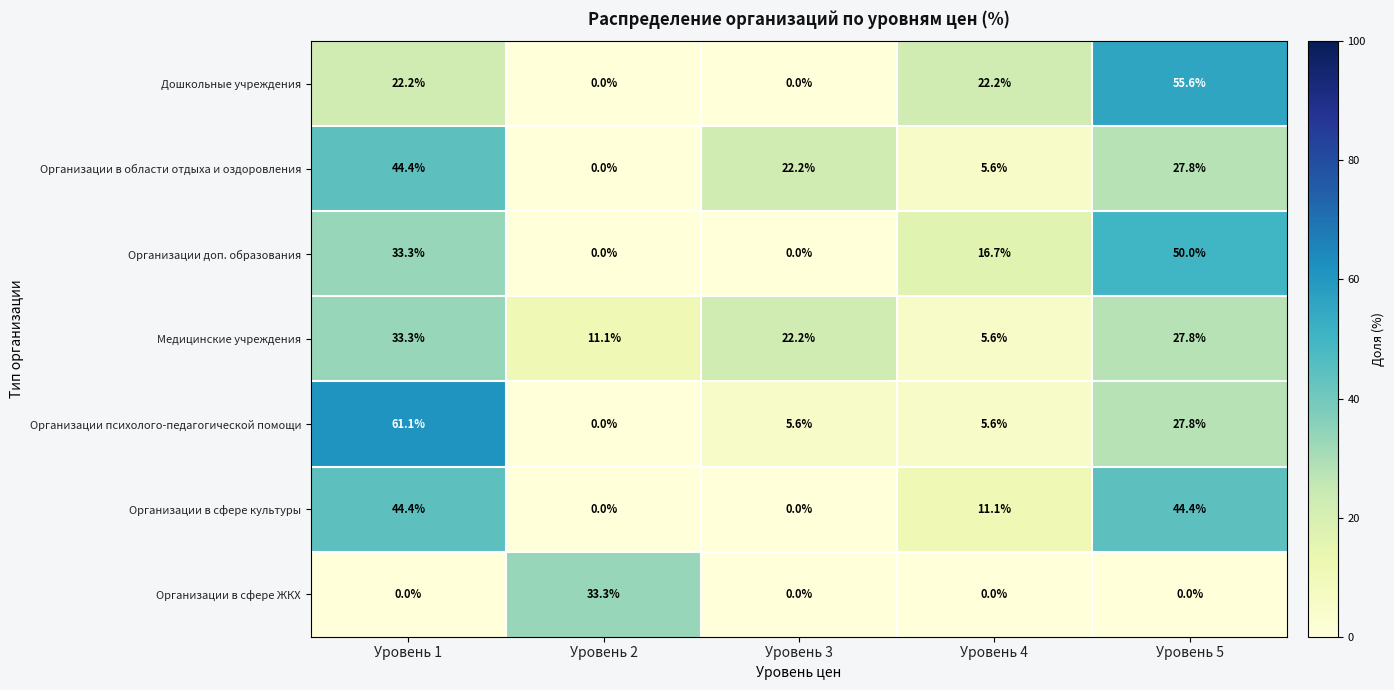

Which series has the largest total across all categories?

Организации психолого-педагогической помощи